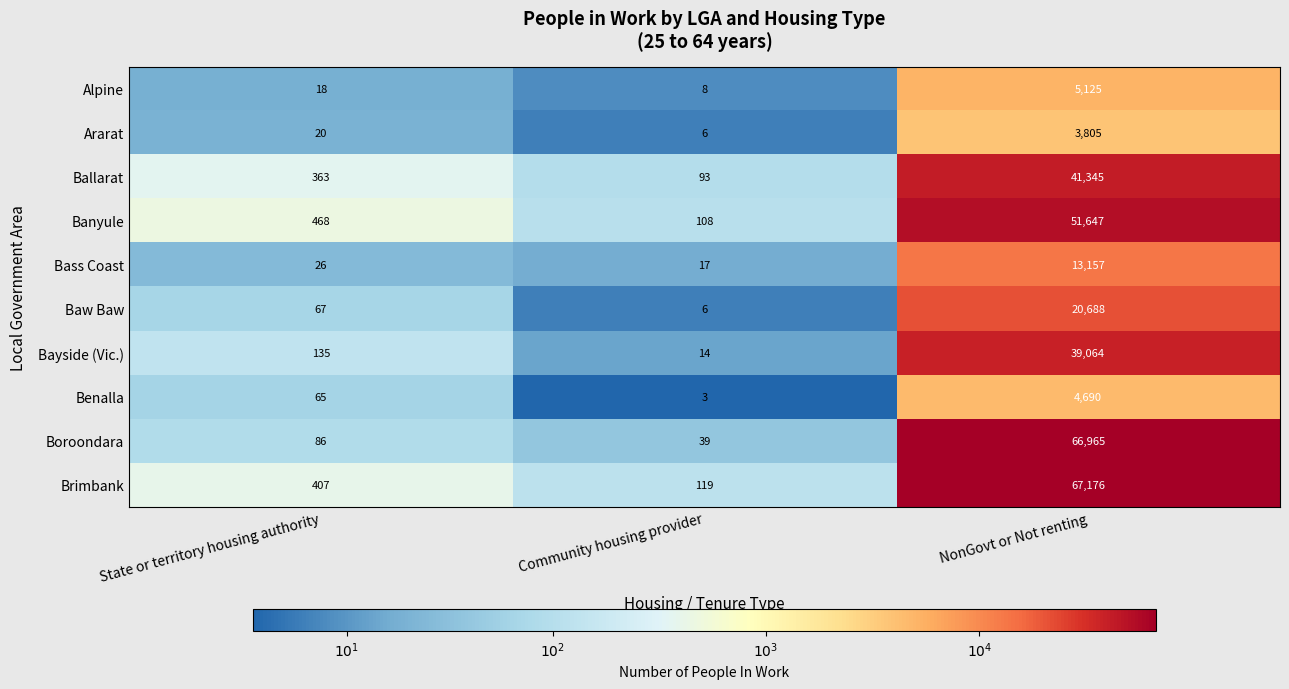

Which category has the lowest value across all series?

Community housing provider